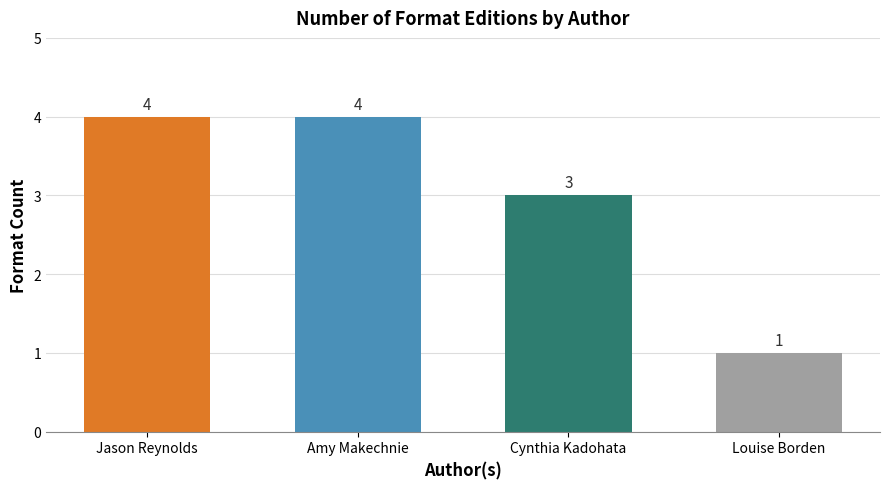

What is the sum of all values?

12